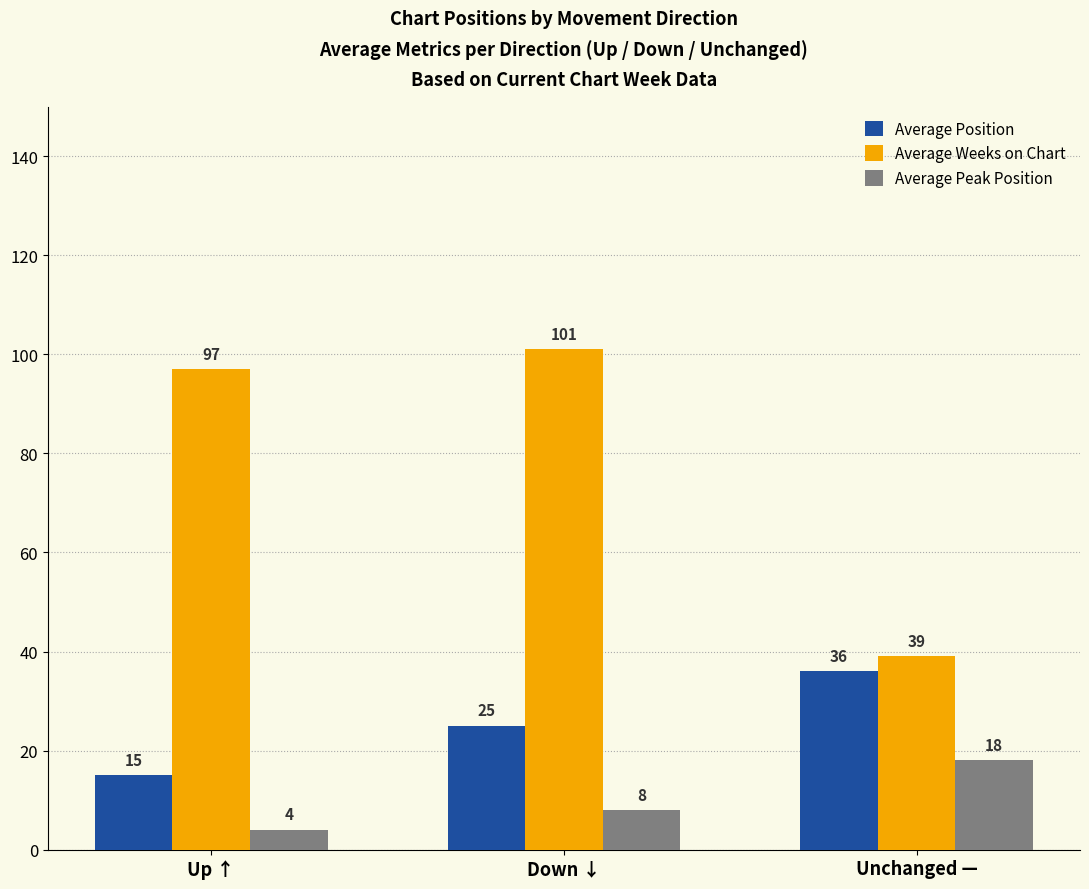

At which label is Average Weeks on Chart closest to 70?

Up ↑